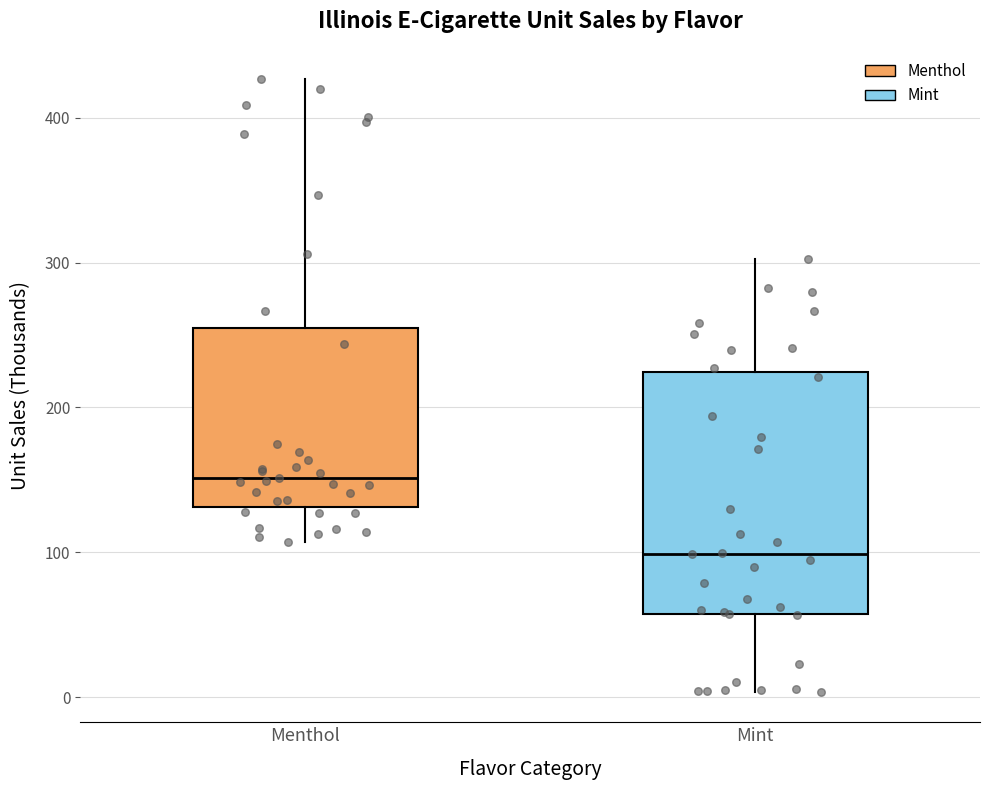

Reading left to right, read every box against the y-axis: the position of its median line, the range the box covers, and the ends of its whiskers. The values are not printed on the chart, so give them approximately, as read against the axis.

Menthol: median 150, box 130 to 260, whiskers 110 to 430
Mint: median 100, box 60 to 220, whiskers 0 to 300